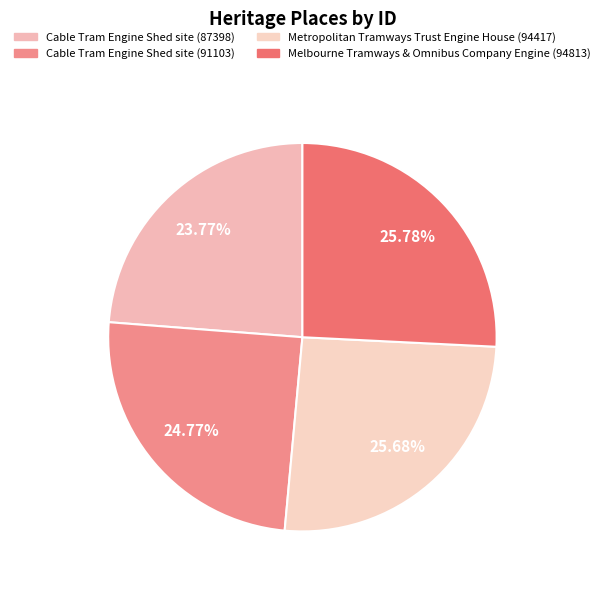

To the nearest percent, what is the combined percentage of Metropolitan Tramways Trust Engine House (94417) and Cable Tram Engine Shed site (91103)?

50%